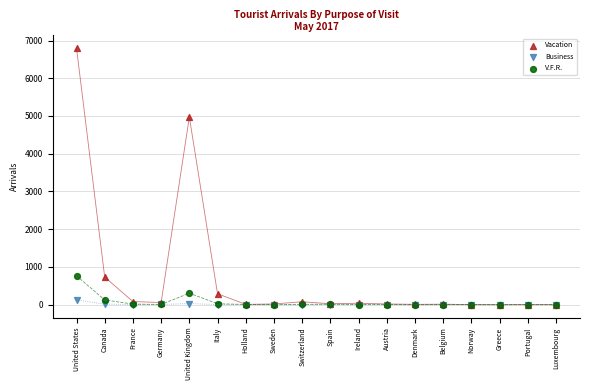

What are all the series names shown in the legend?

Vacation, Business, V.F.R.